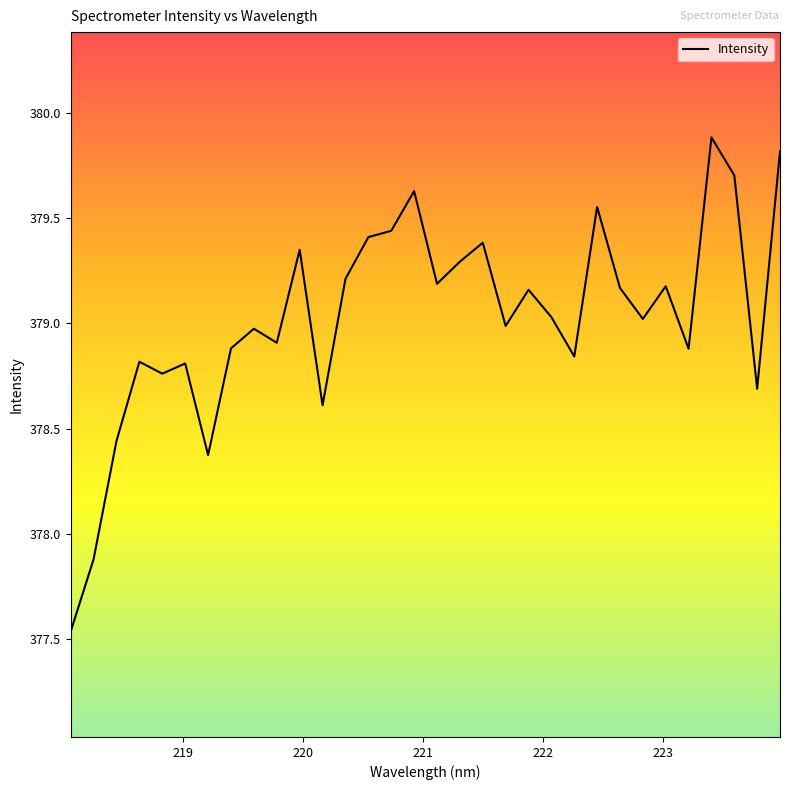

What is the maximum value shown in the chart?

379.9